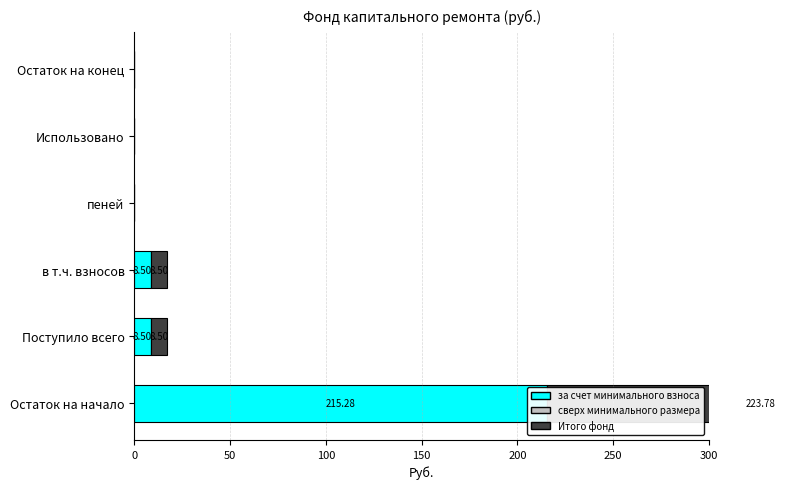

How many bars are there in total?

18